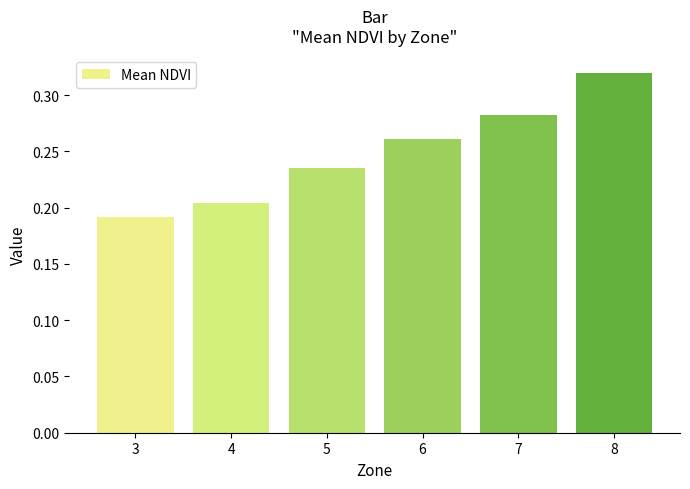

Rank the categories by value from lowest to highest.

3, 4, 5, 6, 7, 8